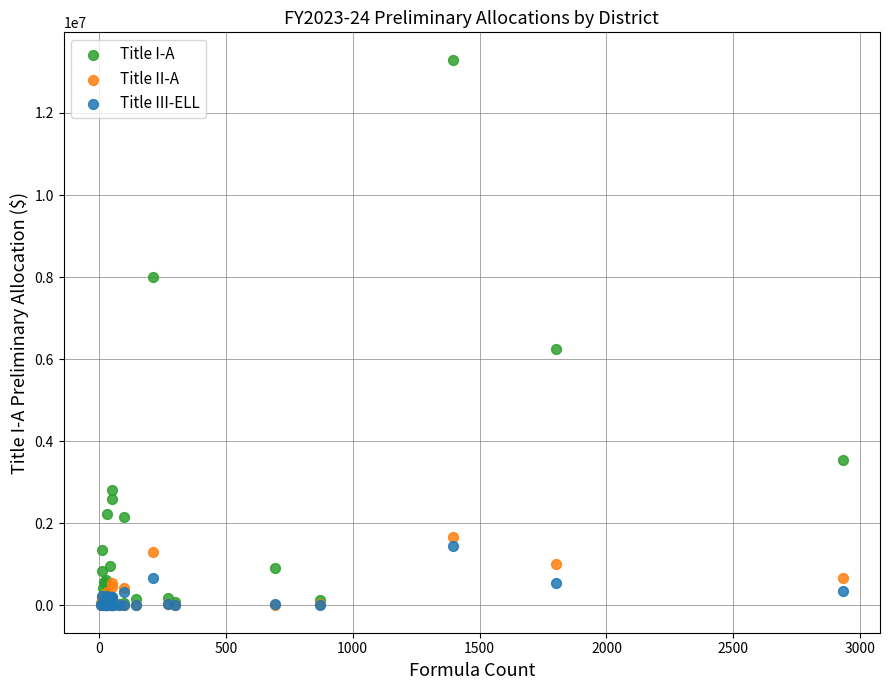

Across all series, what Y value is closest to 6649807?

6239929.6